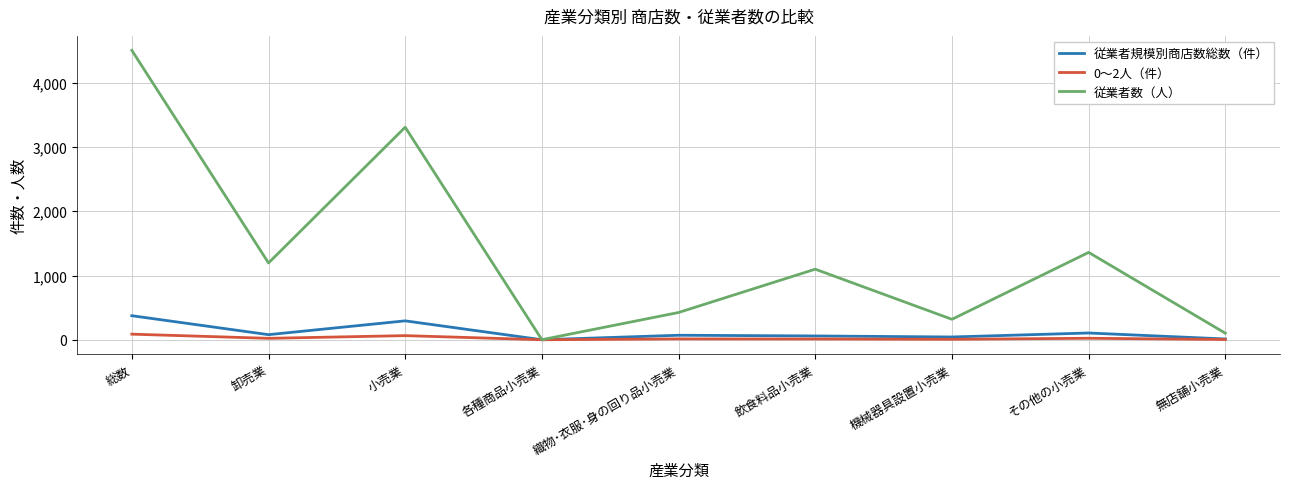

Is it true that 従業者数（人） equals 1099 at 飲食料品小売業?

True